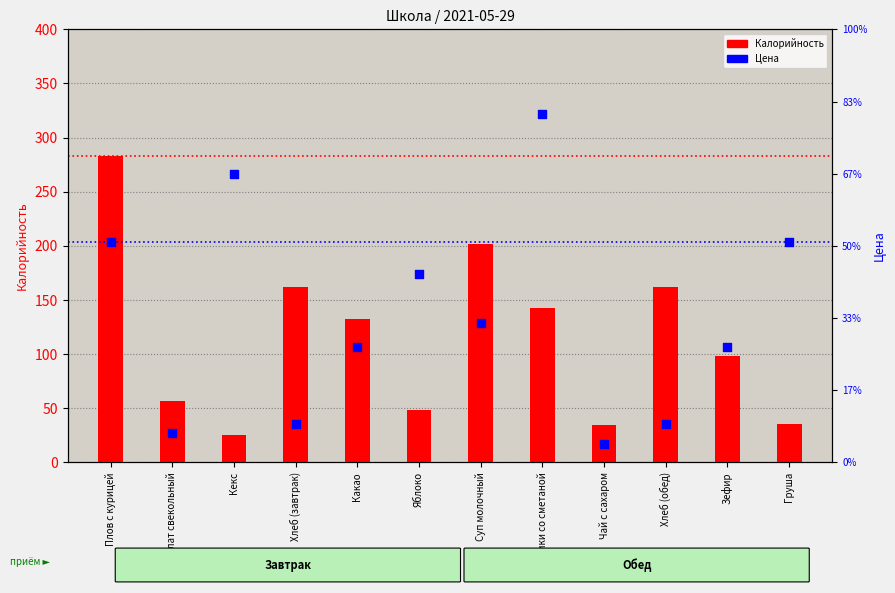

What are all the series names shown in the legend?

Калорийность, Цена